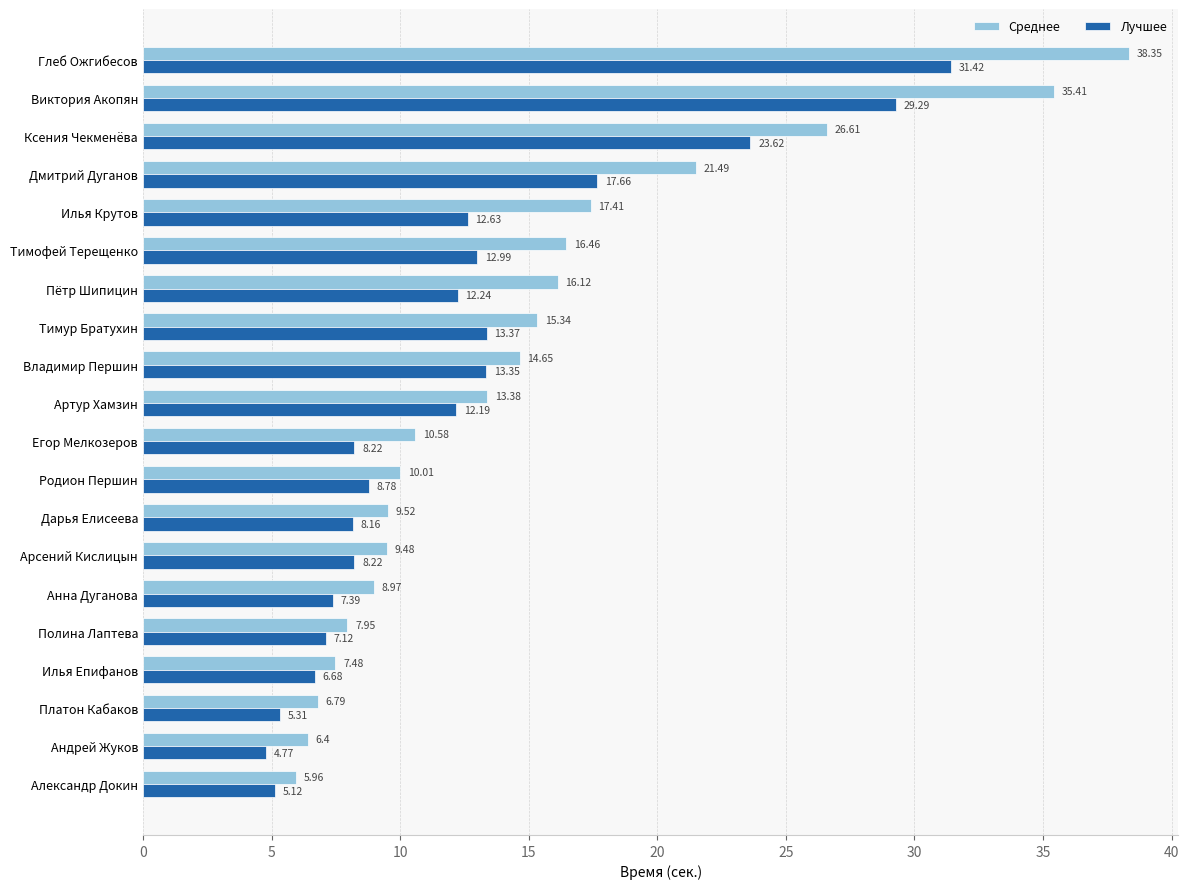

Rank the series by their maximum value, from lowest to highest.

Лучшее, Среднее